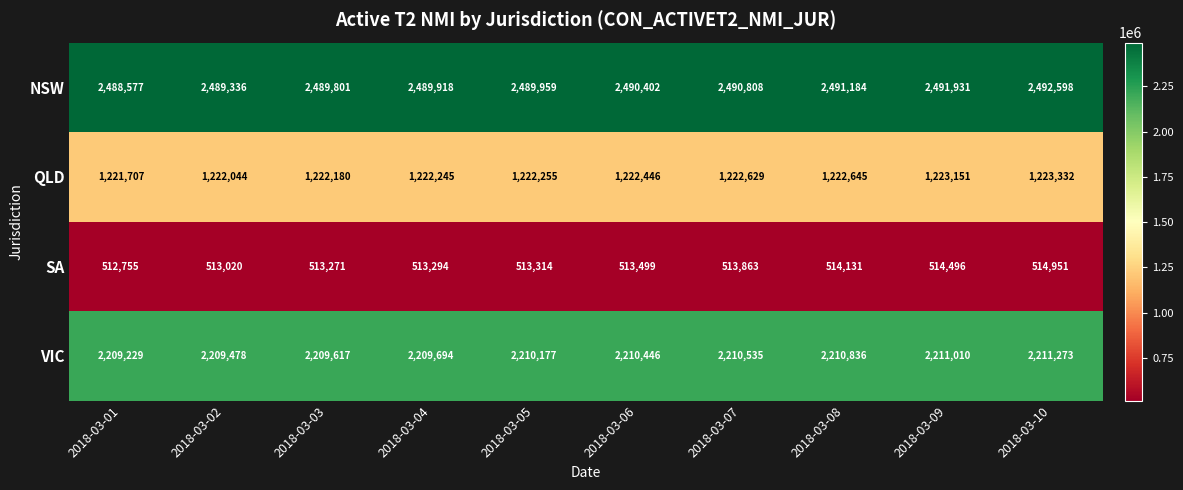

What is the sum of the VIC values at 2018-03-01 and 2018-03-07?

4419764